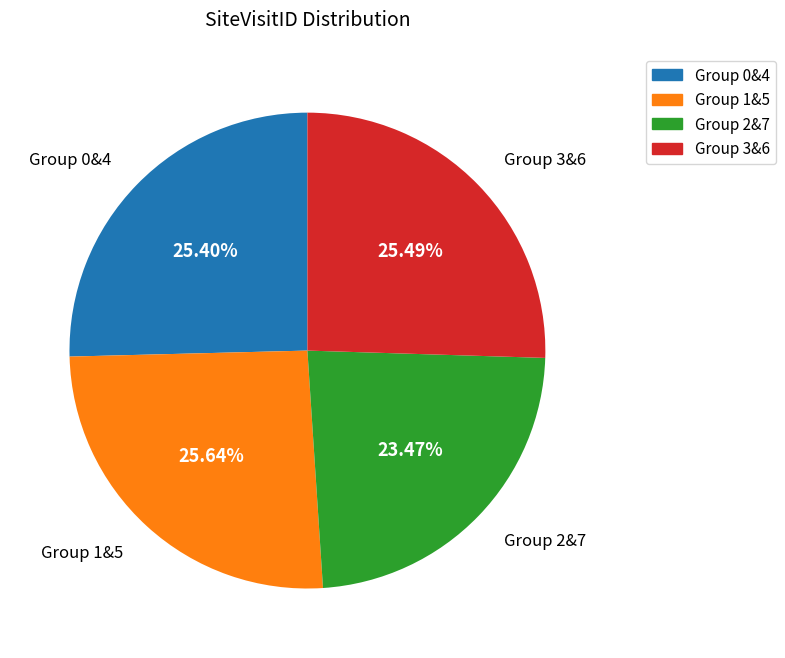

Between Group 2&7 and Group 1&5, which is larger?

Group 1&5